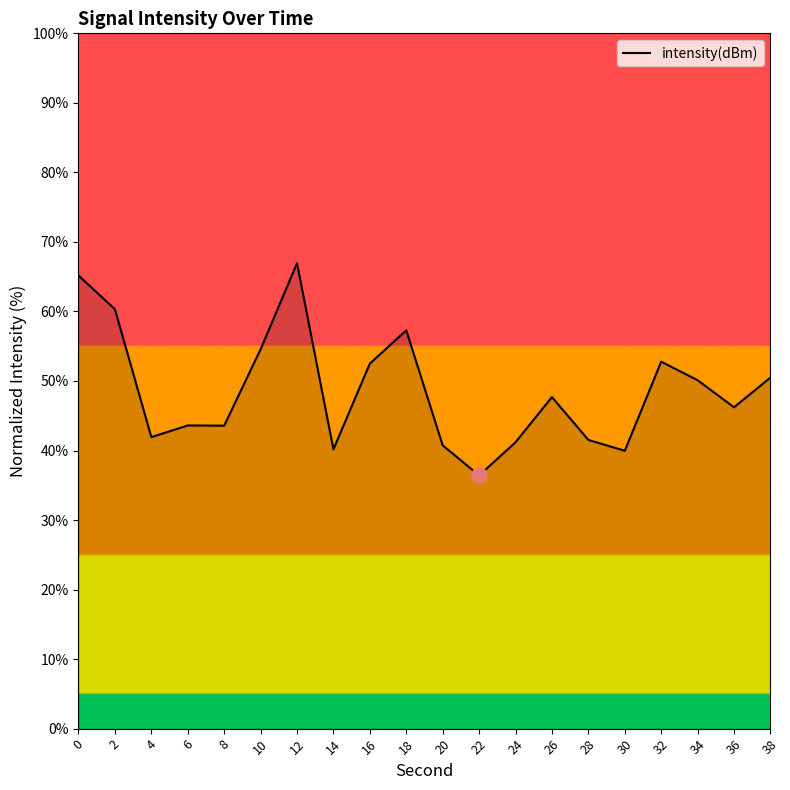

What is the change in value from 0 to 26?

-17.5